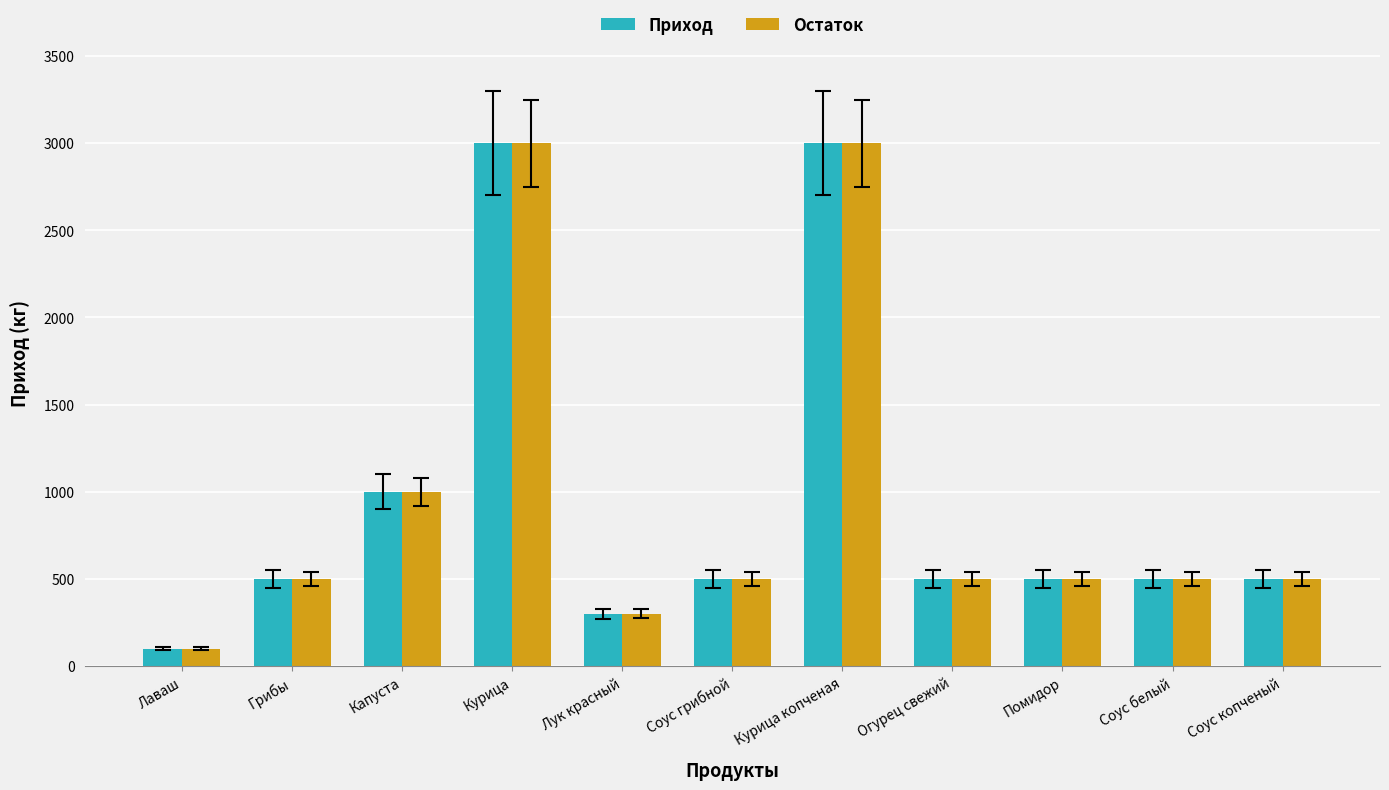

Reading left to right, list all the values displayed in this chart.

Приход: 100	500	1000	3000	300	500	3000	500	500	500	500
Остаток: 100	500	1000	3000	300	500	3000	500	500	500	500